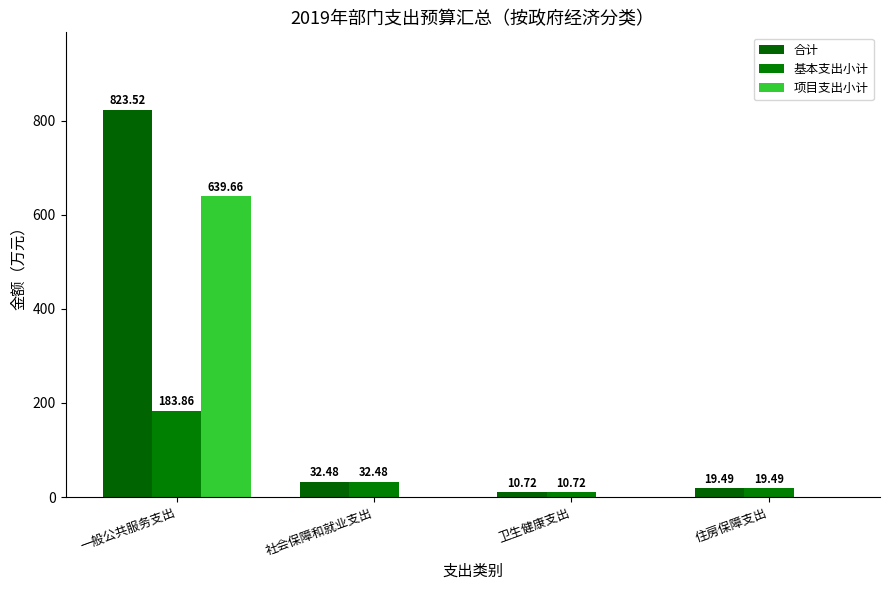

How many categories are shown in the chart?

4